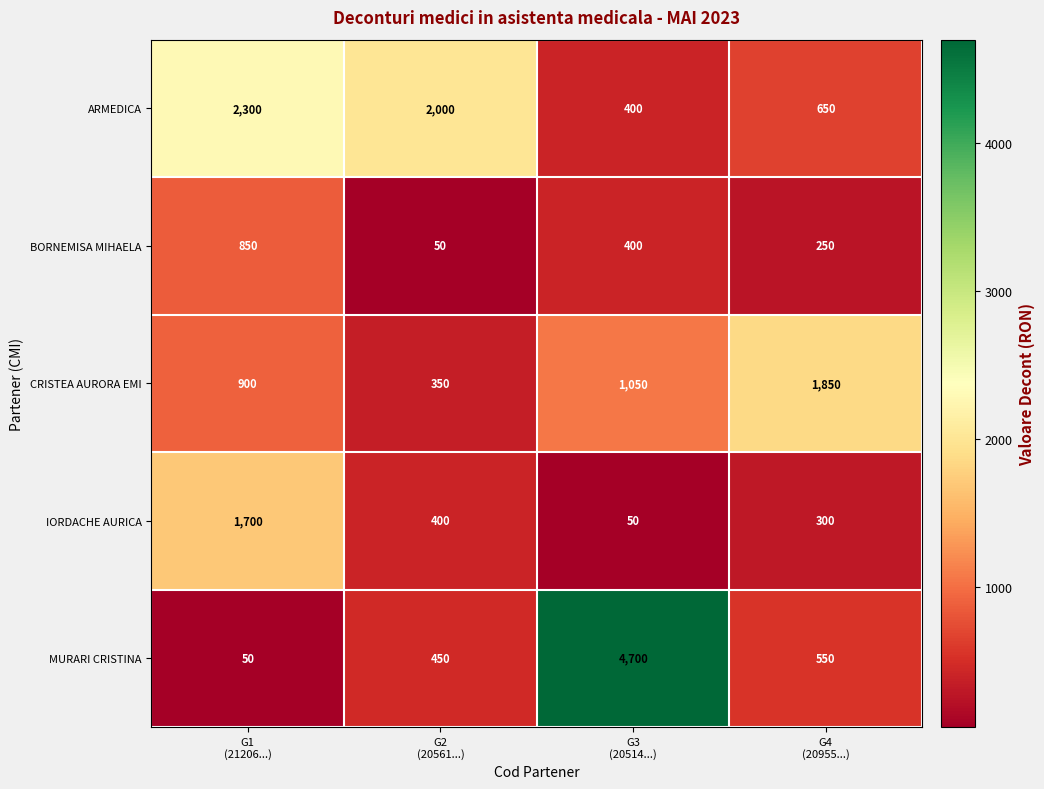

What is the difference between the maximum and second lowest values in the BORNEMISA MIHAELA series?

600